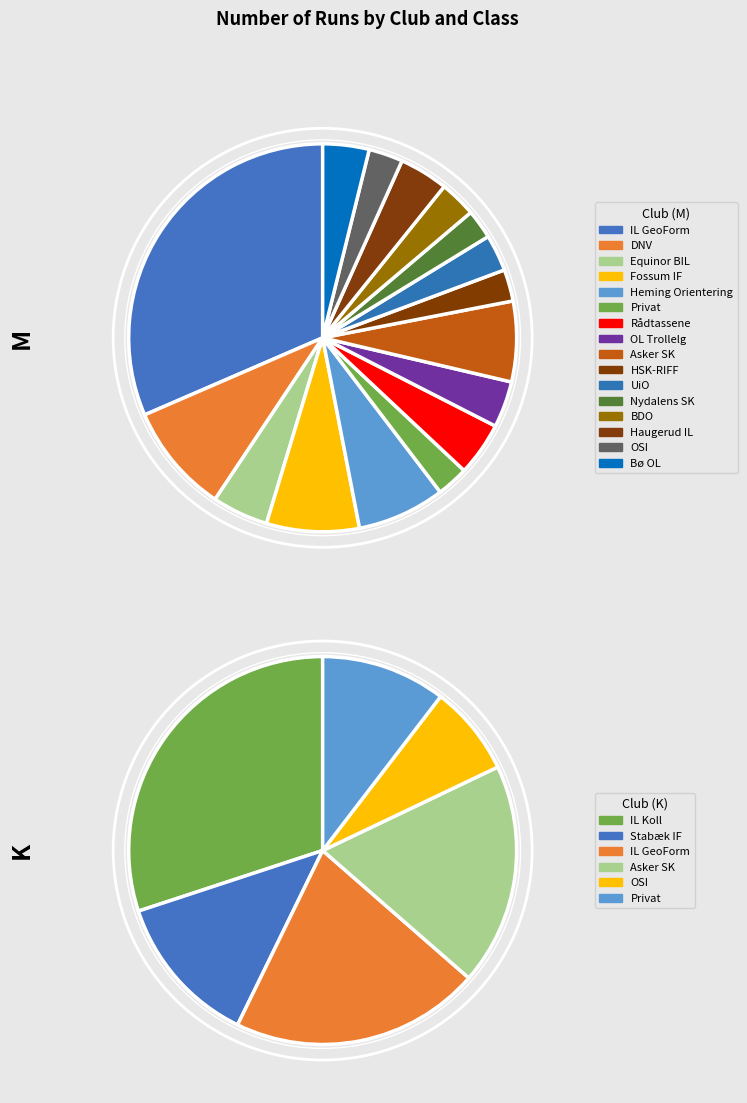

True or false: M accounts for 53% of the total.

True